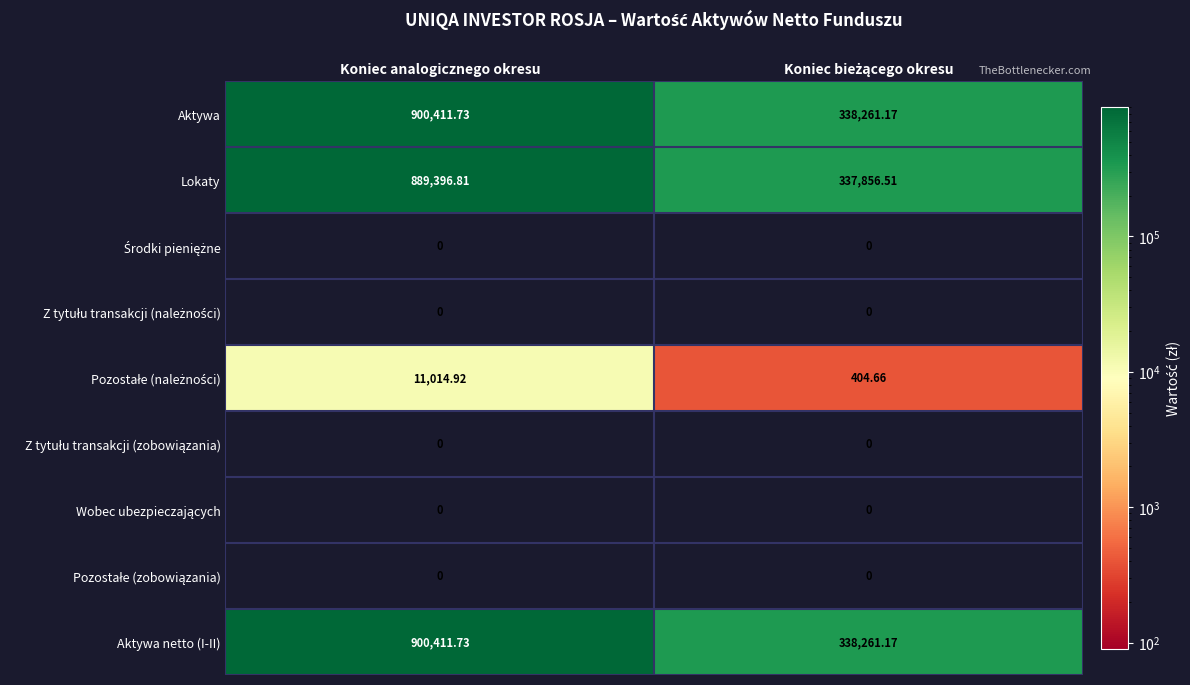

Which category has the highest value in the Lokaty series?

Koniec analogicznego okresu